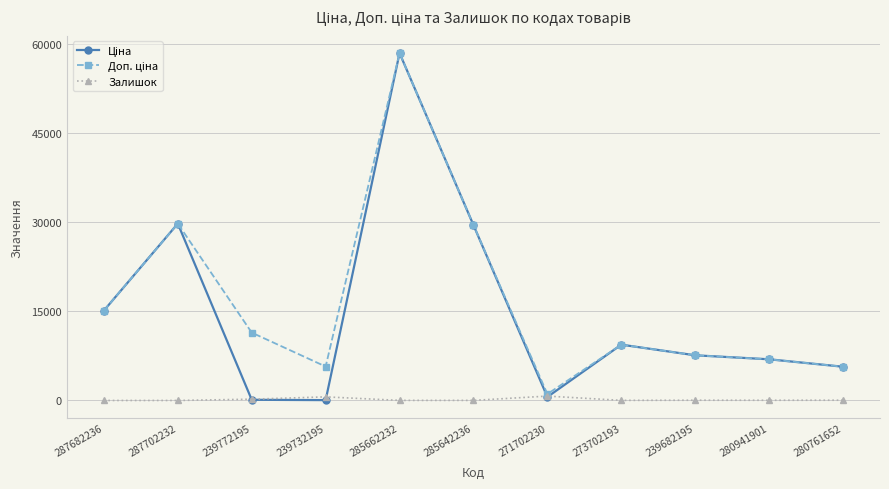

At how many categories does at least one series exceed 21185?

3